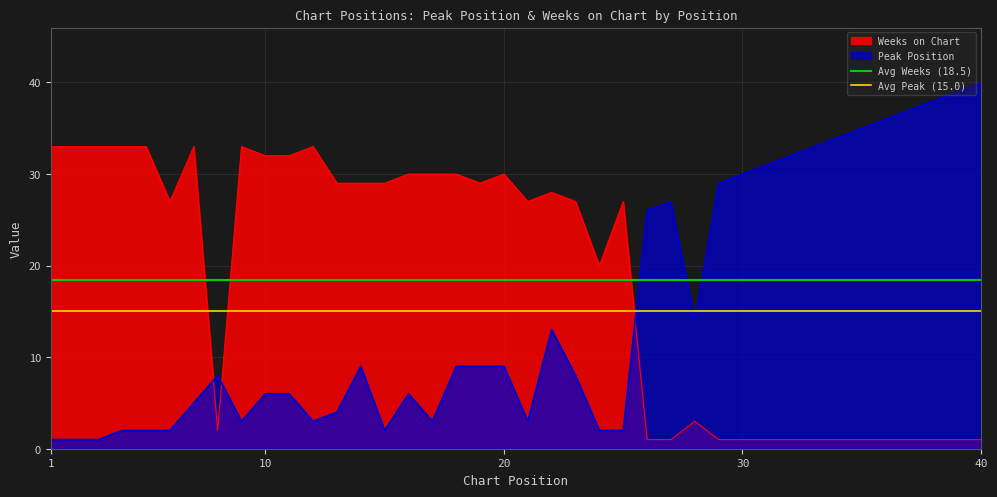

What is the highest value of the Weeks on Chart series?

33